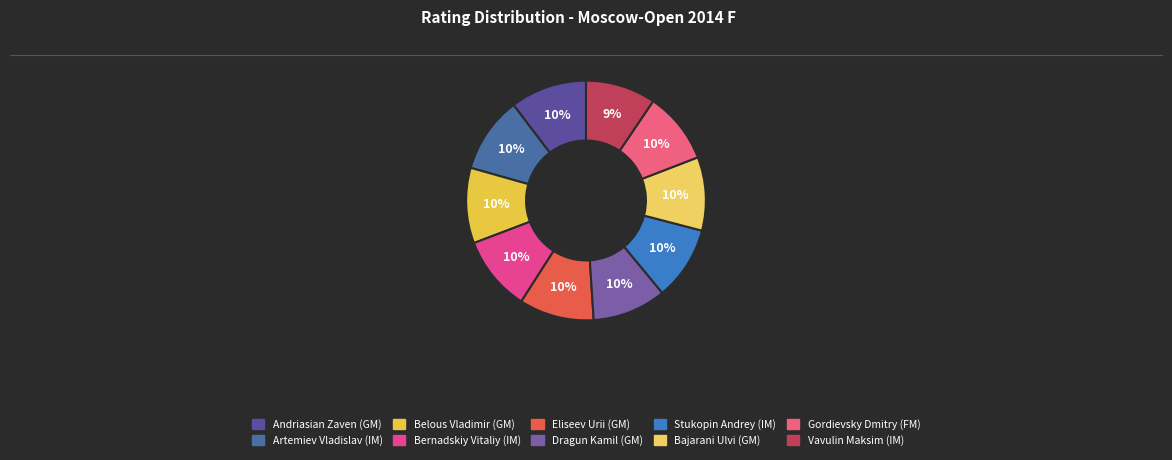

Does Vavulin Maksim (IM) represent more than half of the total?

No